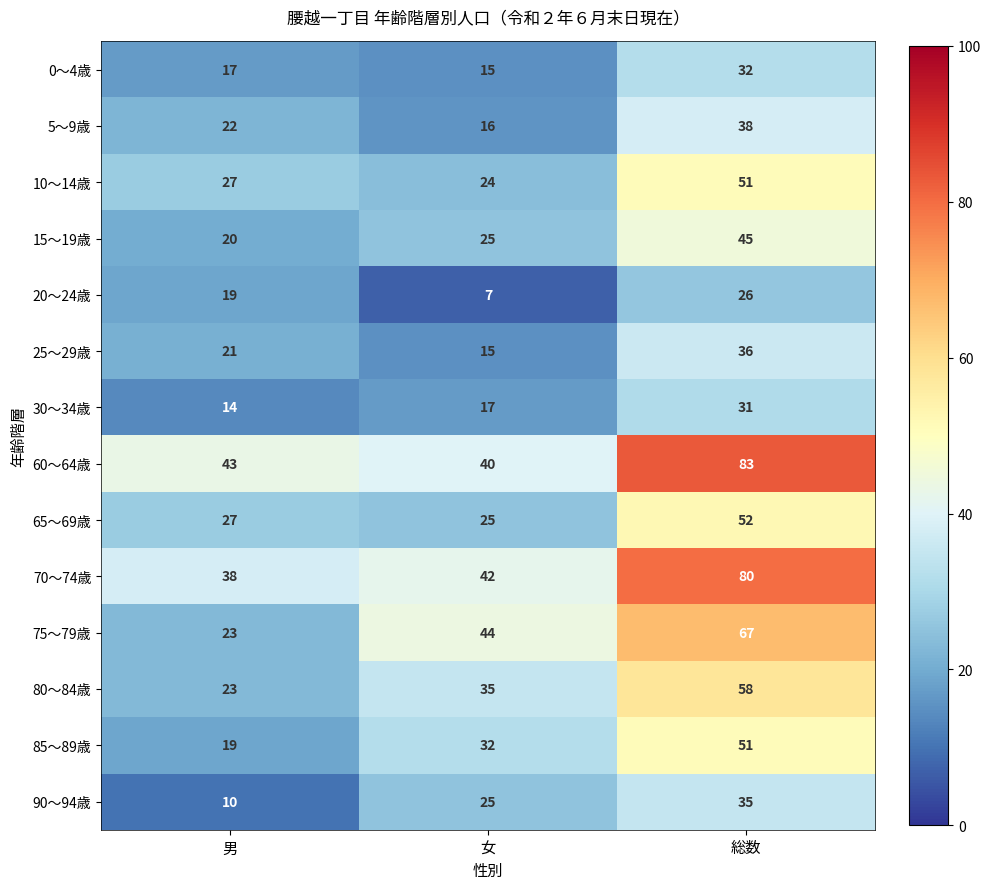

Rank the categories by 30～34歳 value from lowest to highest.

男, 女, 総数